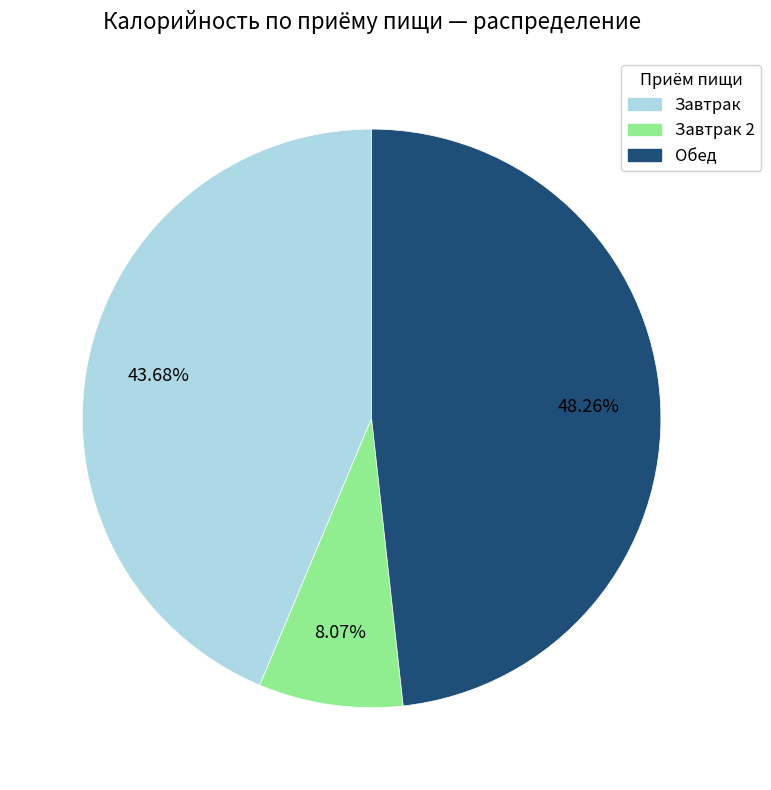

Is Обед the majority of the pie?

No